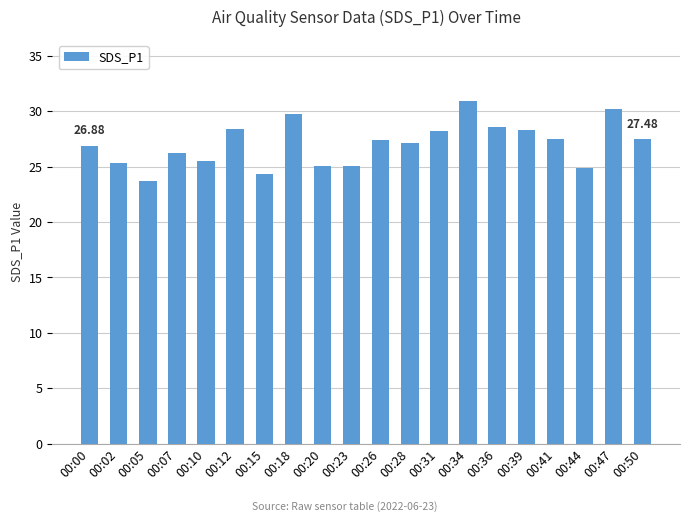

What is the difference between the maximum and second lowest values?

6.6